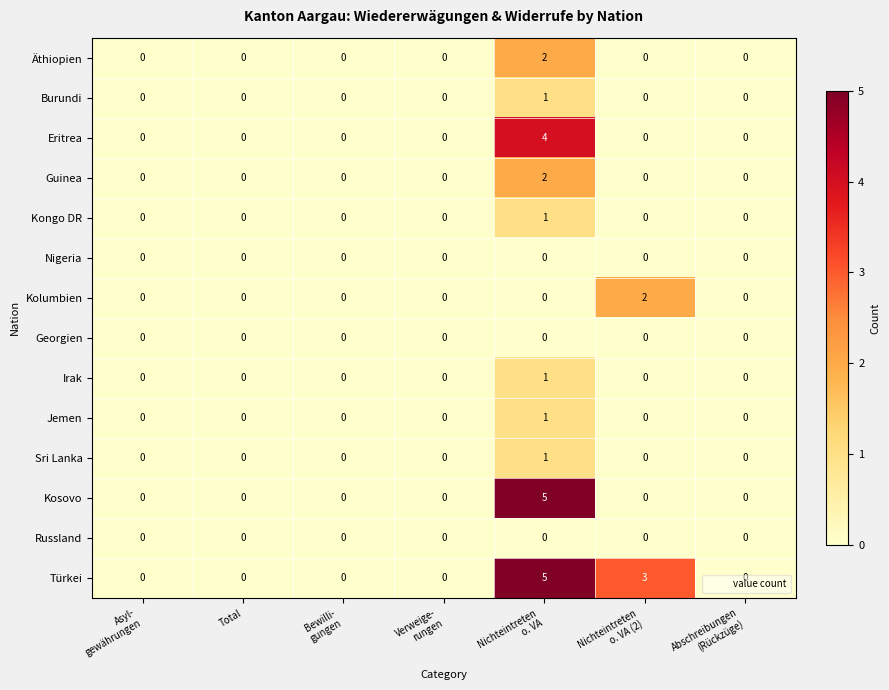

How many data points in Burundi are above 0?

1